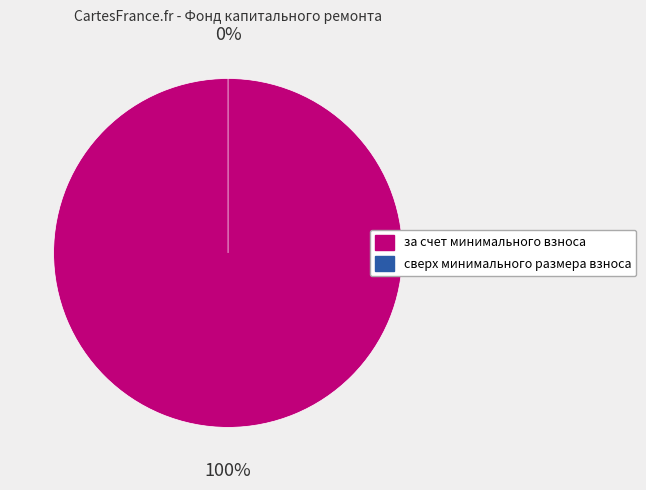

Does за счет минимального взноса represent more than half of the total?

Yes